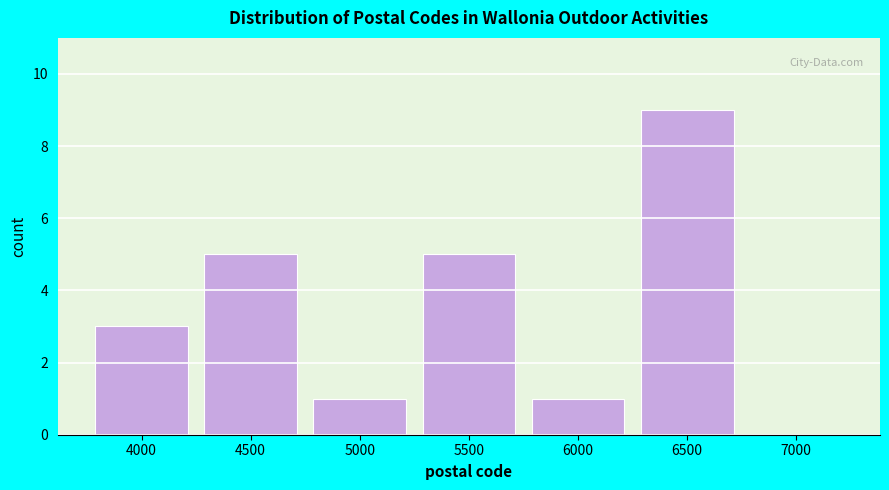

Reading left to right, list all the values displayed in this chart.

4000=3	4500=5	5000=1	5500=5	6000=1	6500=9	7000=0